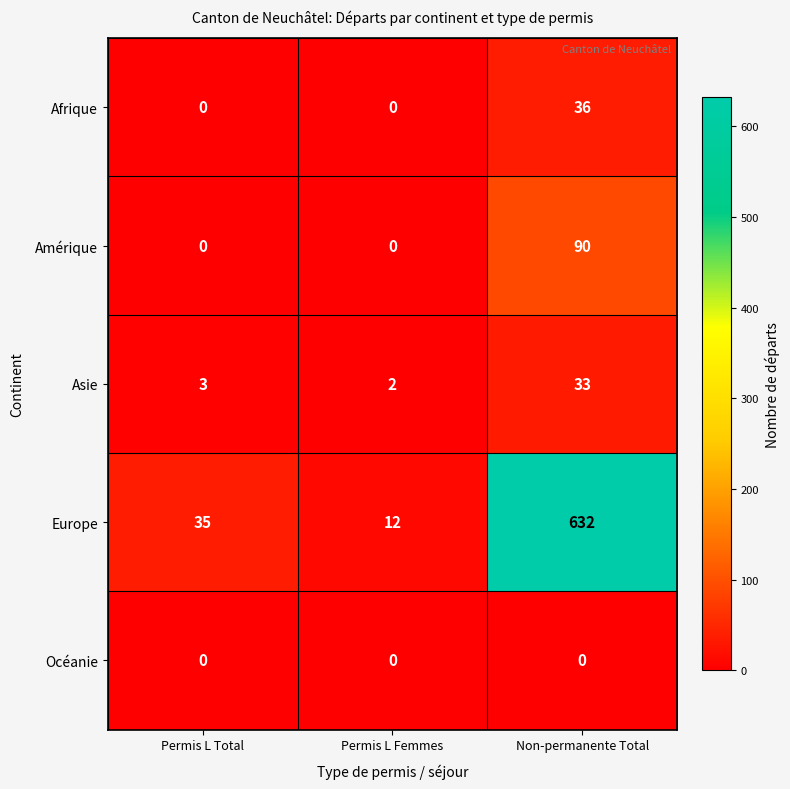

Reading left to right, transcribe all the data shown in this chart.

Afrique: Permis L Total=0	Permis L Femmes=0	Non-permanente Total=36
Amérique: Permis L Total=0	Permis L Femmes=0	Non-permanente Total=90
Asie: Permis L Total=3	Permis L Femmes=2	Non-permanente Total=33
Europe: Permis L Total=35	Permis L Femmes=12	Non-permanente Total=632
Océanie: Permis L Total=0	Permis L Femmes=0	Non-permanente Total=0